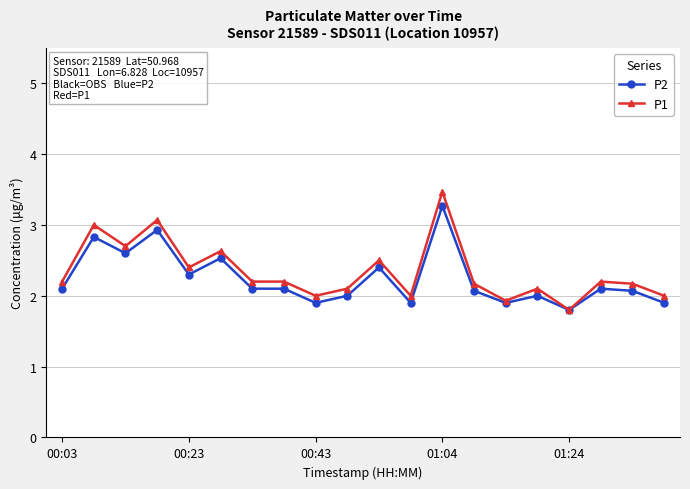

True or false: P2 has more than 0 interior local peaks.

True